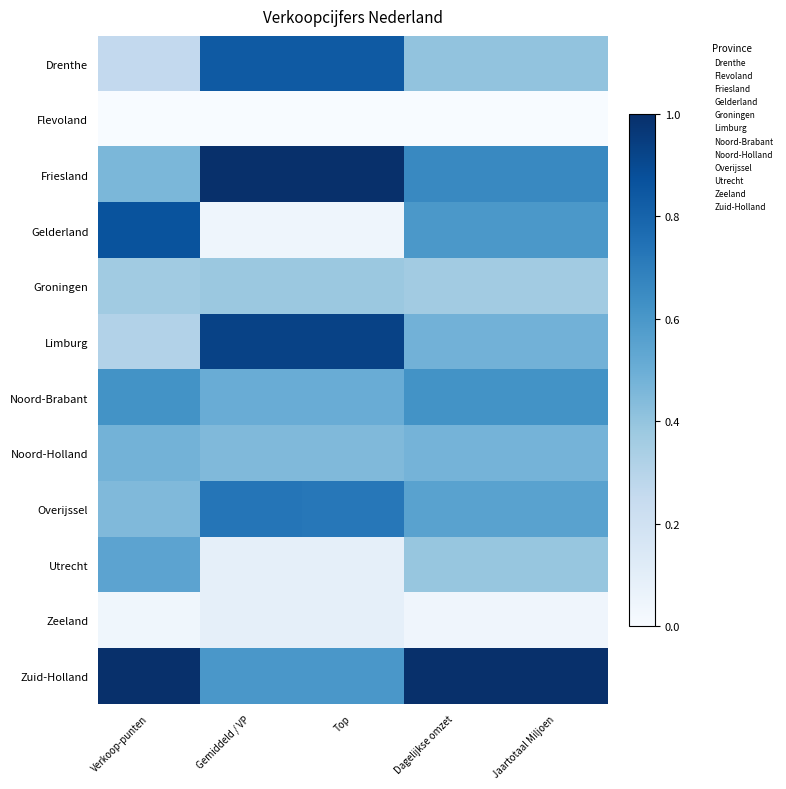

What is the difference between the highest and lowest values at Top?

11.0